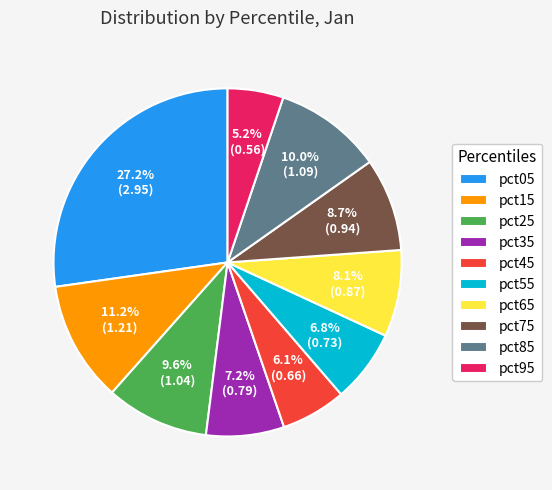

Which has a higher value, pct95 or pct65?

pct65